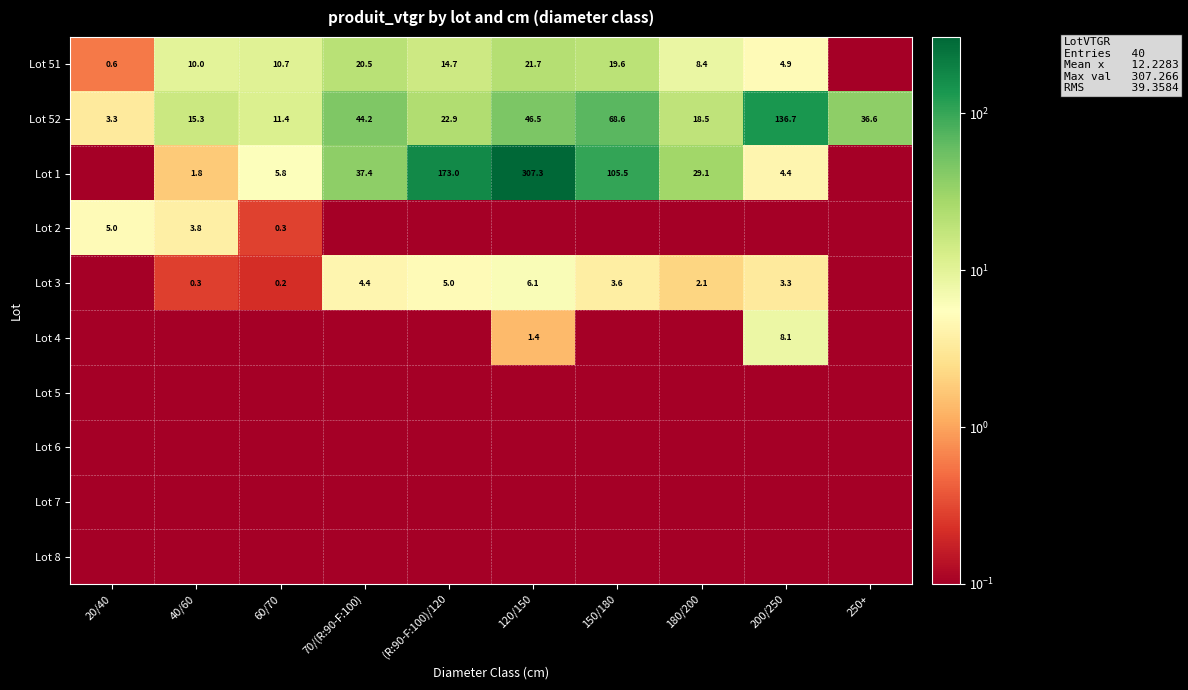

Which series changed the most between 70/(R:90-F:100) and 150/180?

Lot 1